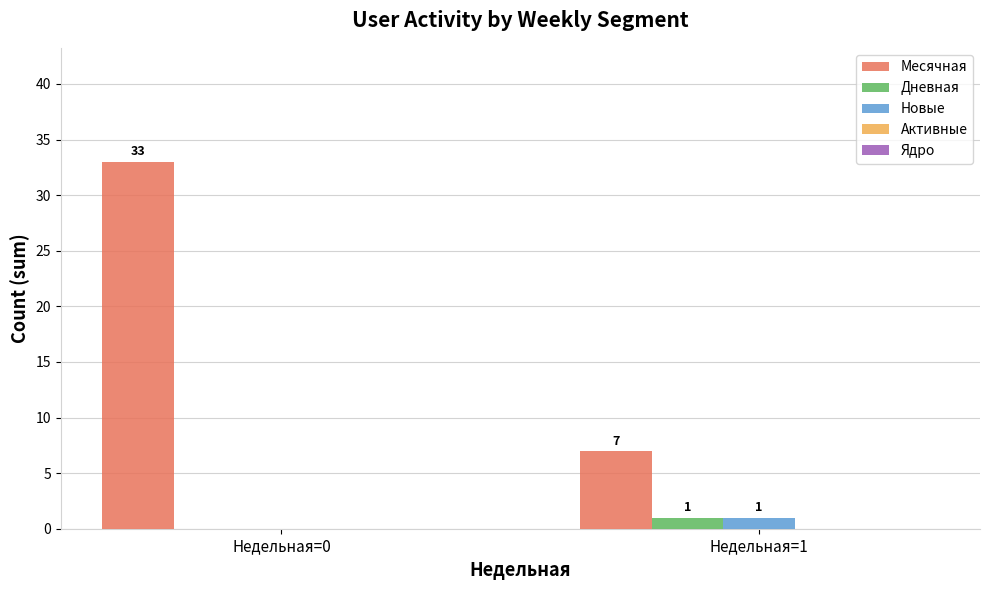

Which series has the largest total across all categories?

Месячная